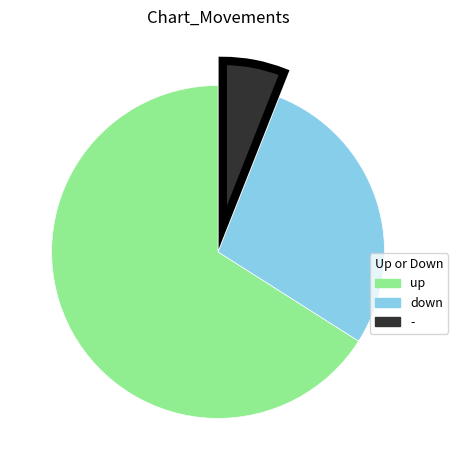

Is it true that - is 20% of the pie?

False